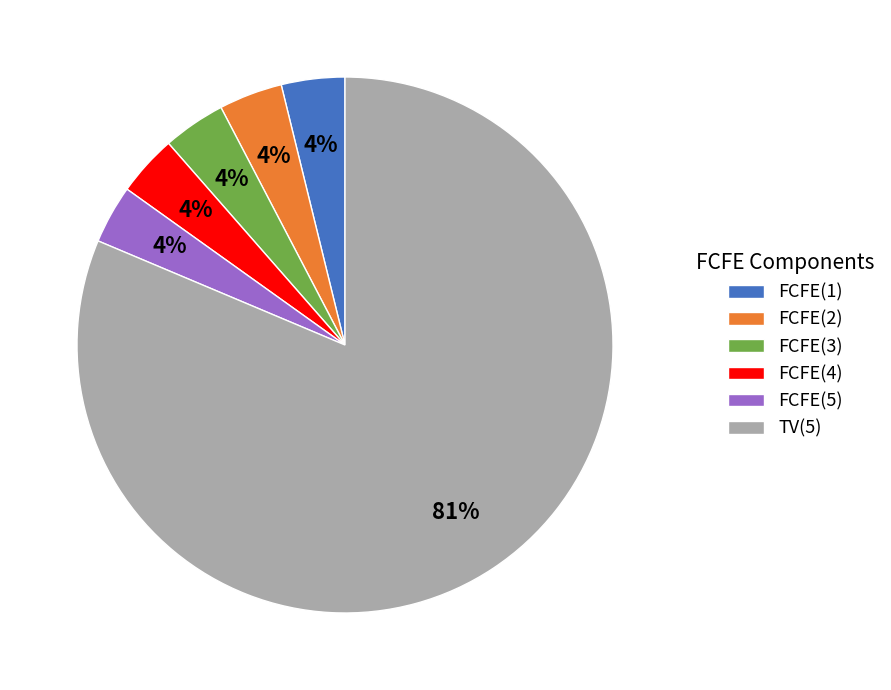

How many segments does this pie chart have?

6